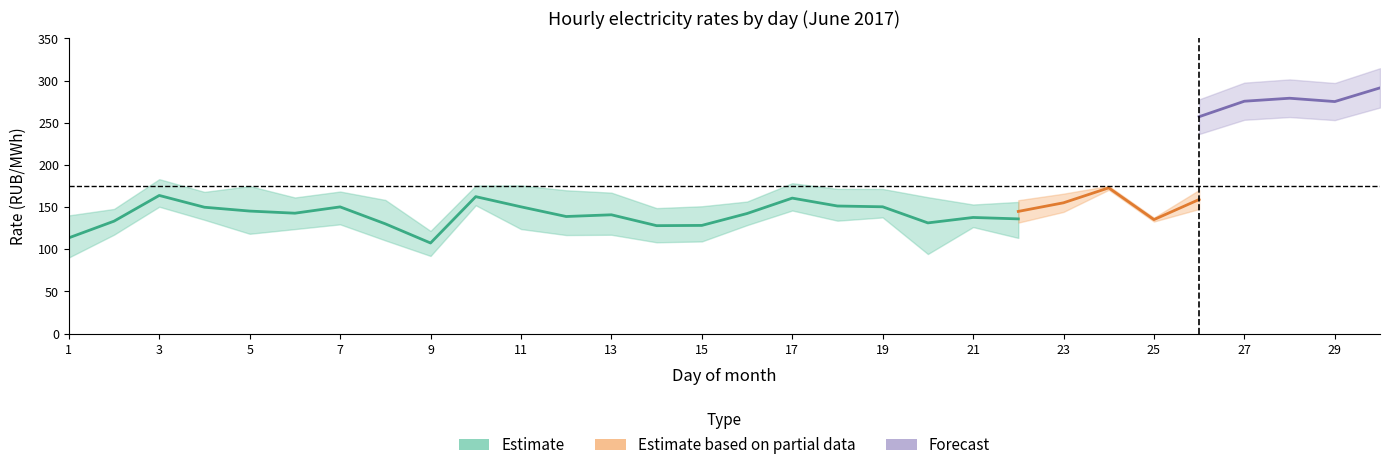

How many data points in 1.00-2.00 are less than 146?

15